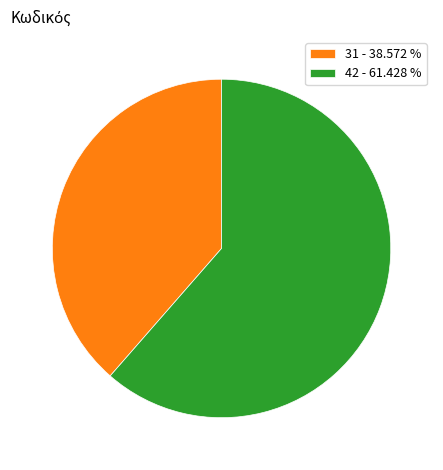

Rank the categories by value from highest to lowest.

42, 31